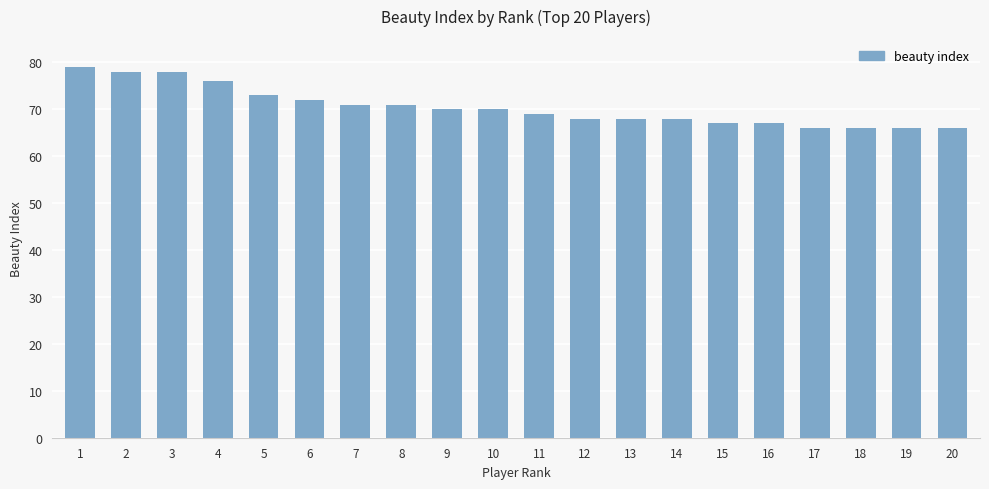

What is the value of the 6th bar from the left?

72